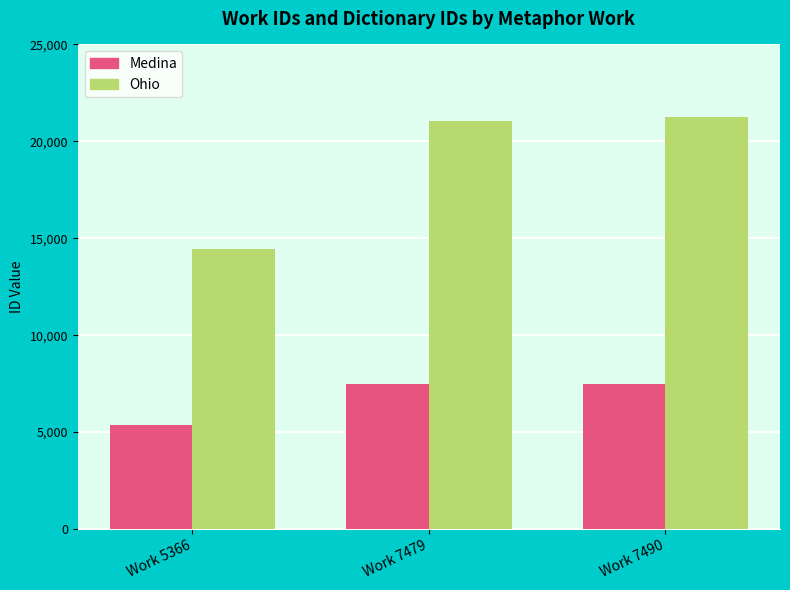

What is the value of the Medina bar at the 1st from the left?

5366